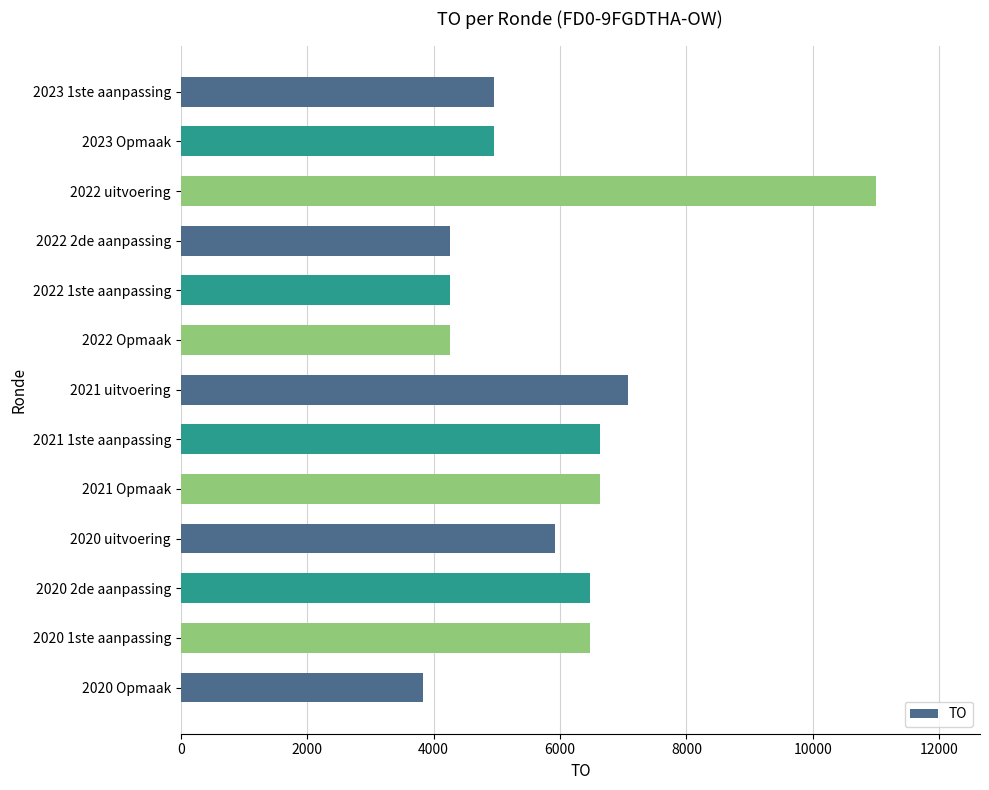

What is the approximate value at 2022 2de aanpassing?

4259